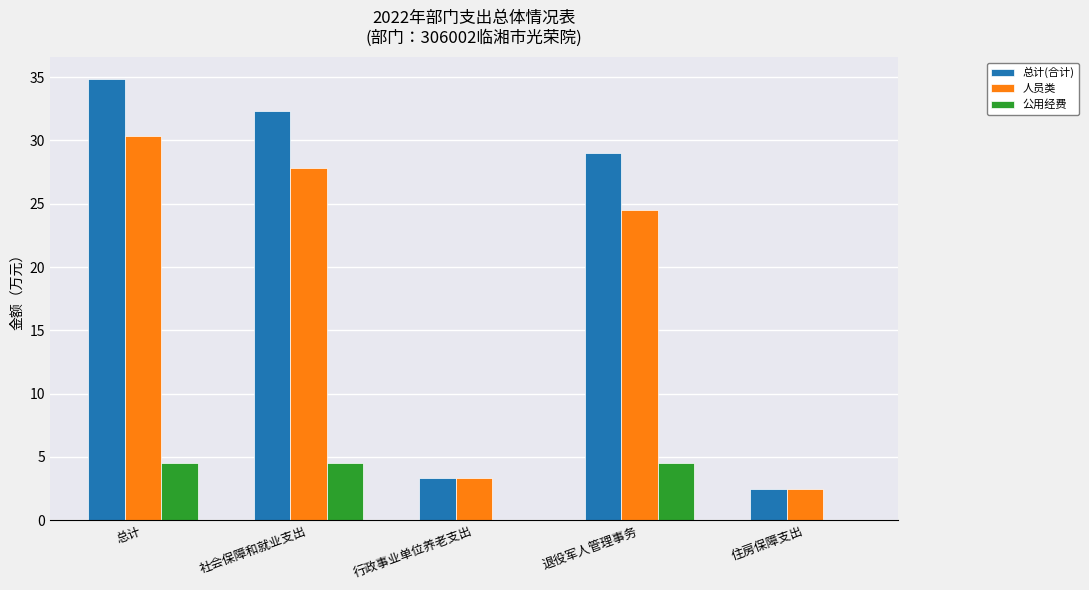

The value of 总计(合计) at 社会保障和就业支出 is 32.4. True or false?

True